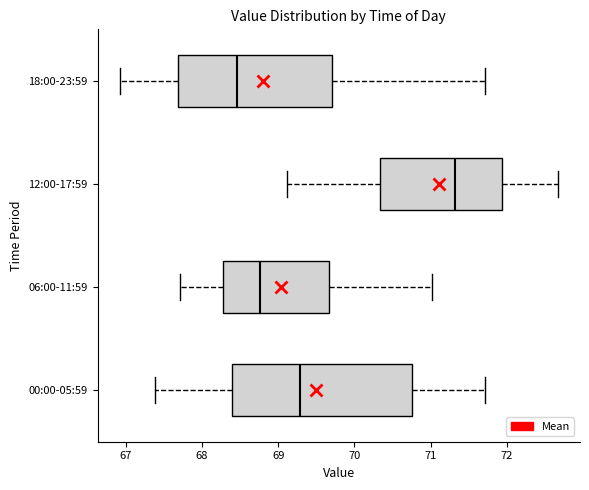

Reading bottom to top, transcribe this box plot: for each box, give where its median line is, the range the box spans, and where its two whiskers end, as read against the x-axis. The values are not printed on the chart, so give them approximately, as read against the axis.

00:00-05:59: median 69.3, box 68.4 to 70.8, whiskers 67.4 to 71.7
06:00-11:59: median 68.8, box 68.3 to 69.7, whiskers 67.7 to 71.0
12:00-17:59: median 71.3, box 70.3 to 71.9, whiskers 69.1 to 72.7
18:00-23:59: median 68.5, box 67.7 to 69.7, whiskers 66.9 to 71.7